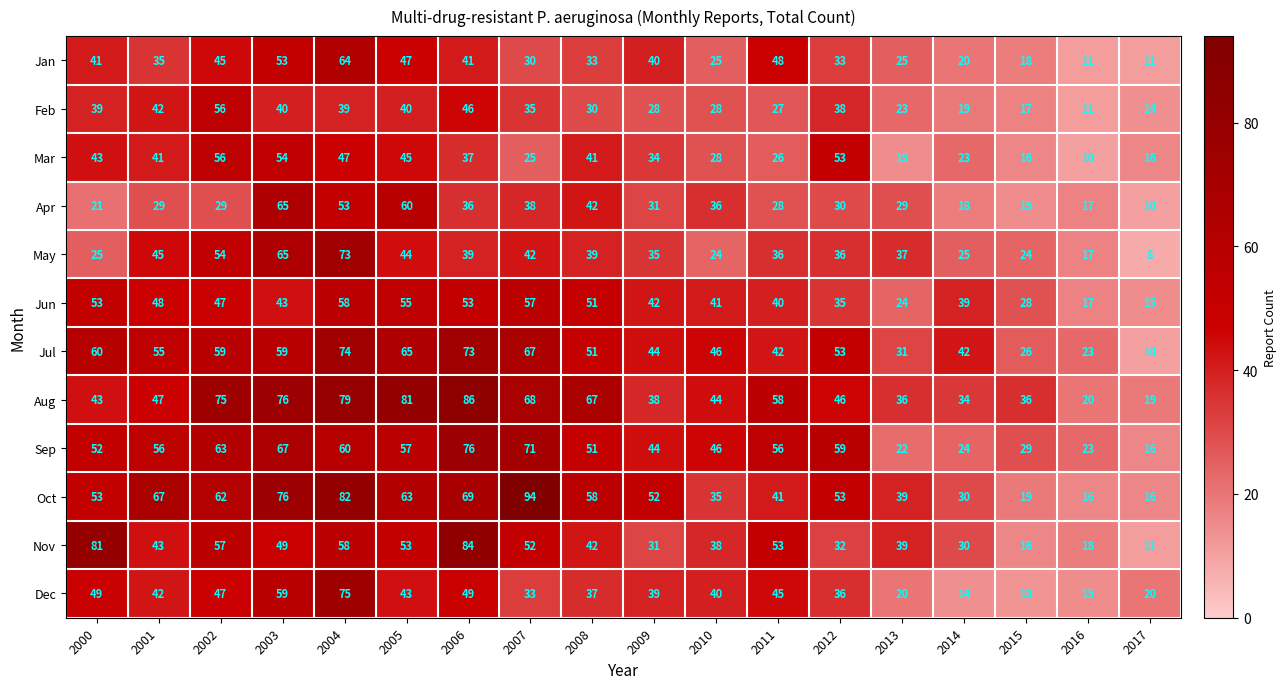

Which series has the largest range (max minus min)?

Oct